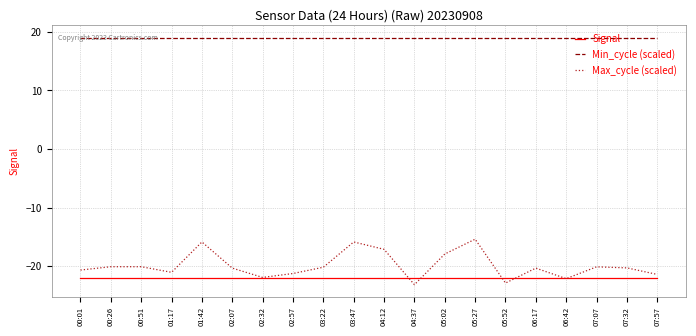

True or false: Max_cycle (scaled) and Min_cycle (scaled) intersect in this chart.

False